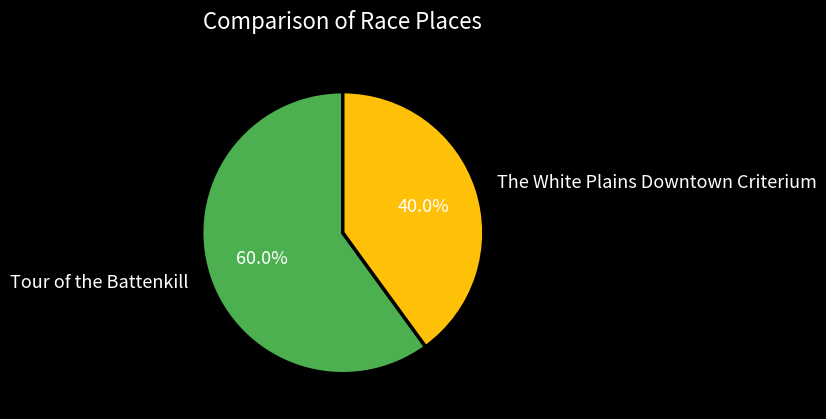

To the nearest percent, what portion does The White Plains Downtown Criterium represent?

40%